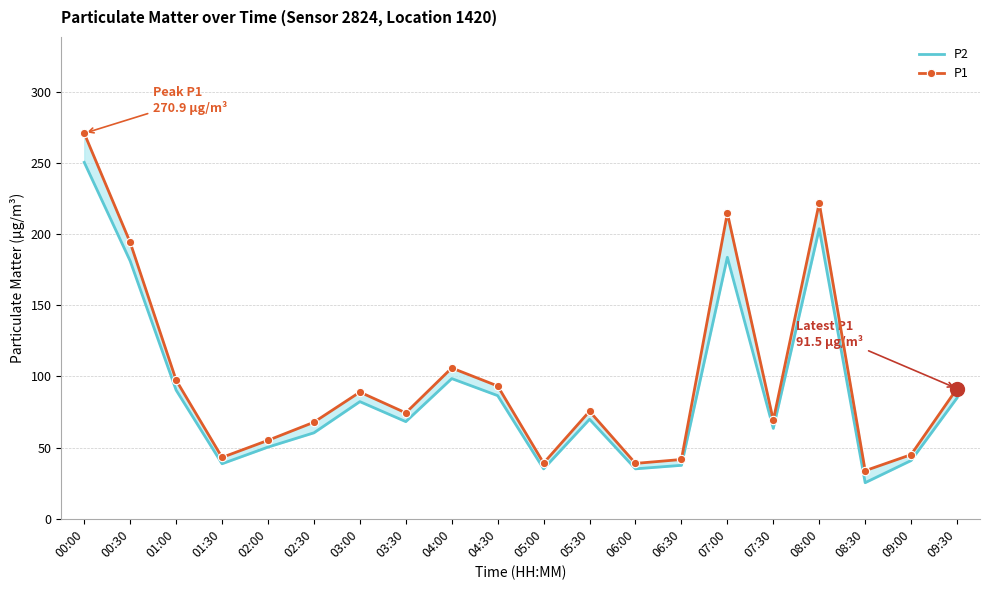

List the series in order of their overall mean, lowest first.

P2, P1